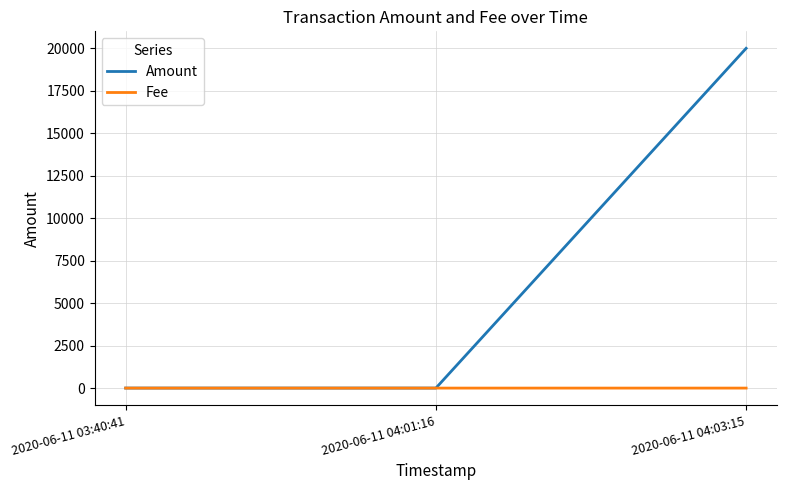

At 2020-06-11 04:03:15, list the series in order from largest to smallest.

Amount, Fee